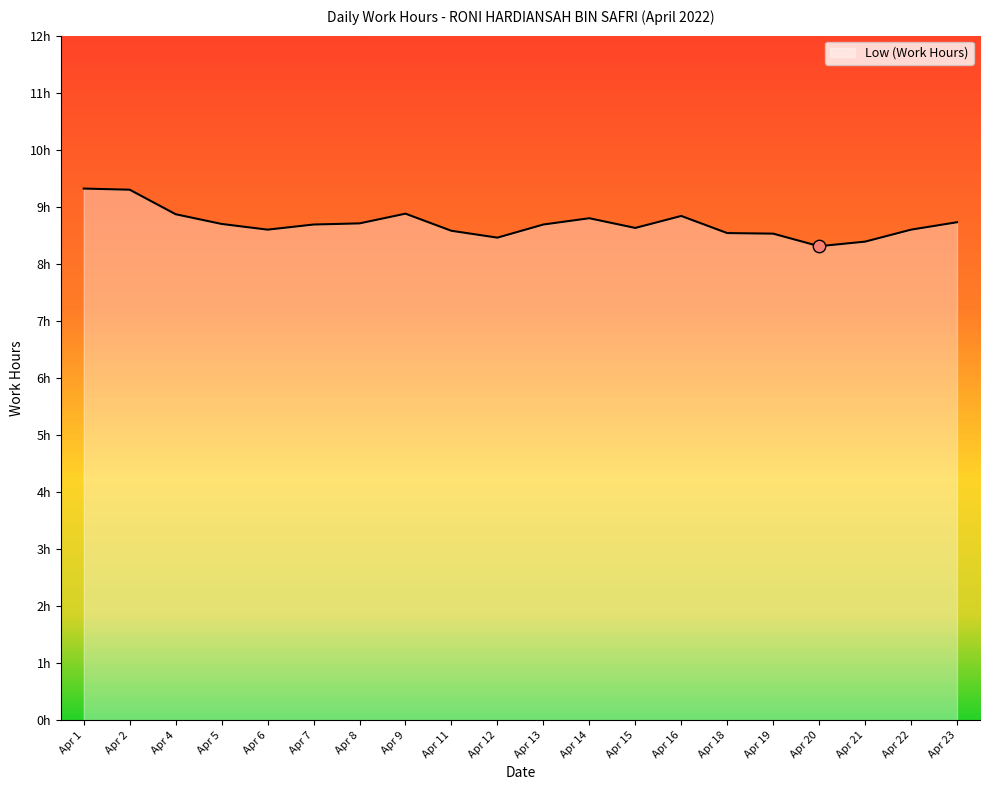

Which has a higher value, Apr 14 or Apr 21?

Apr 14